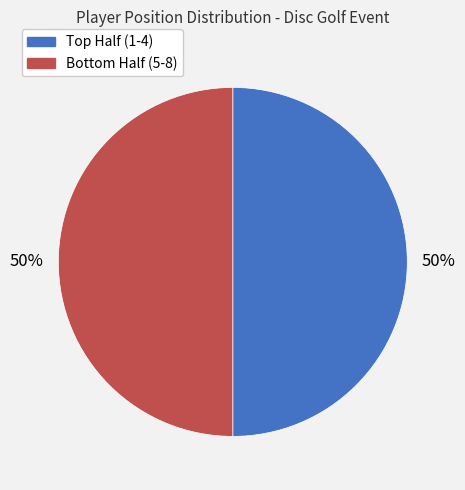

To the nearest percent, what is the average slice percentage?

50%